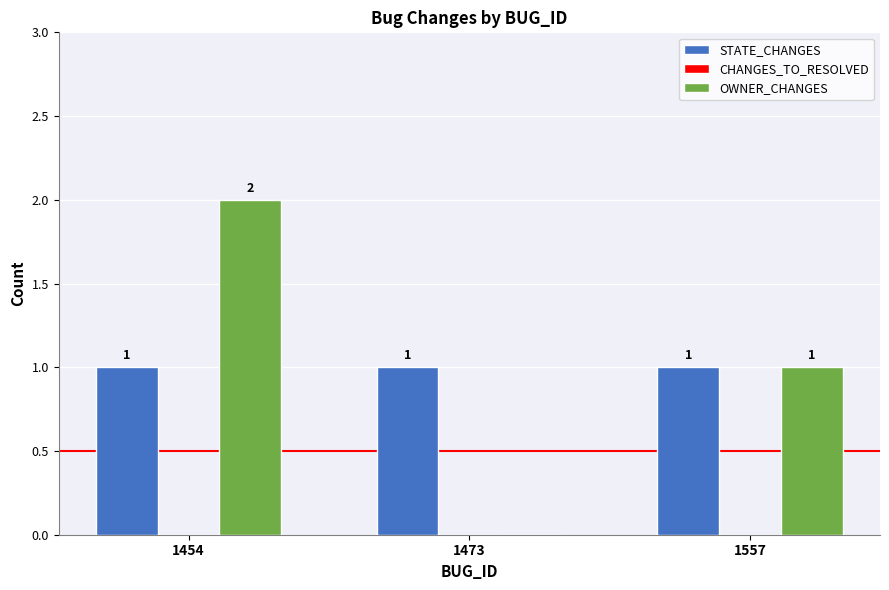

True or false: STATE_CHANGES has a value of 1 at 1557.

True